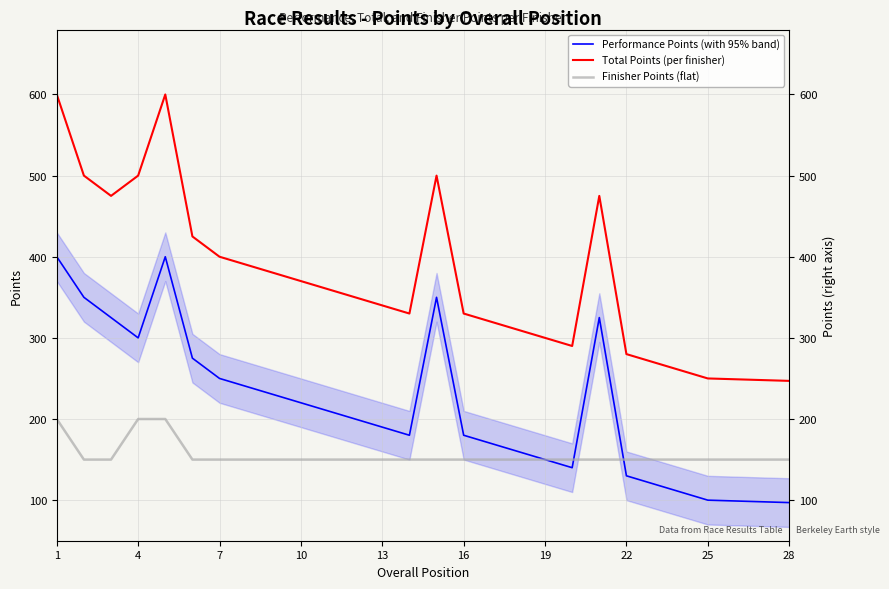

True or false: Performance Points (with 95% band) and Total Points (per finisher) cross at least once.

False